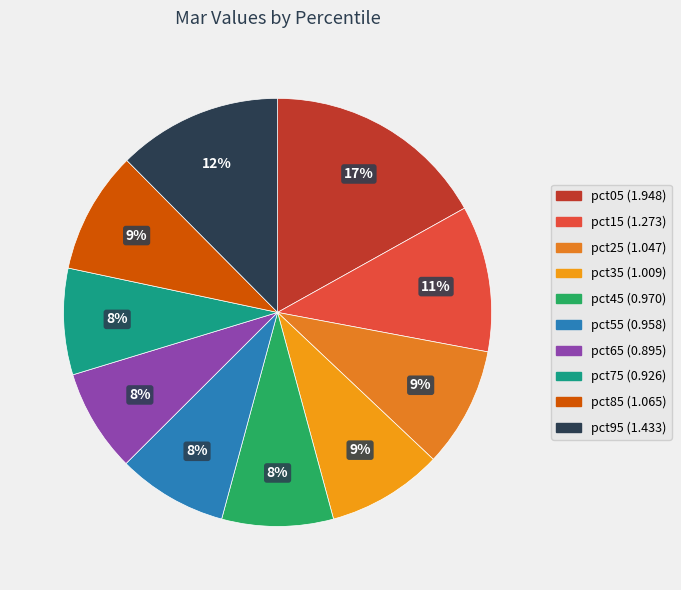

Which category has the biggest portion of the pie?

pct05